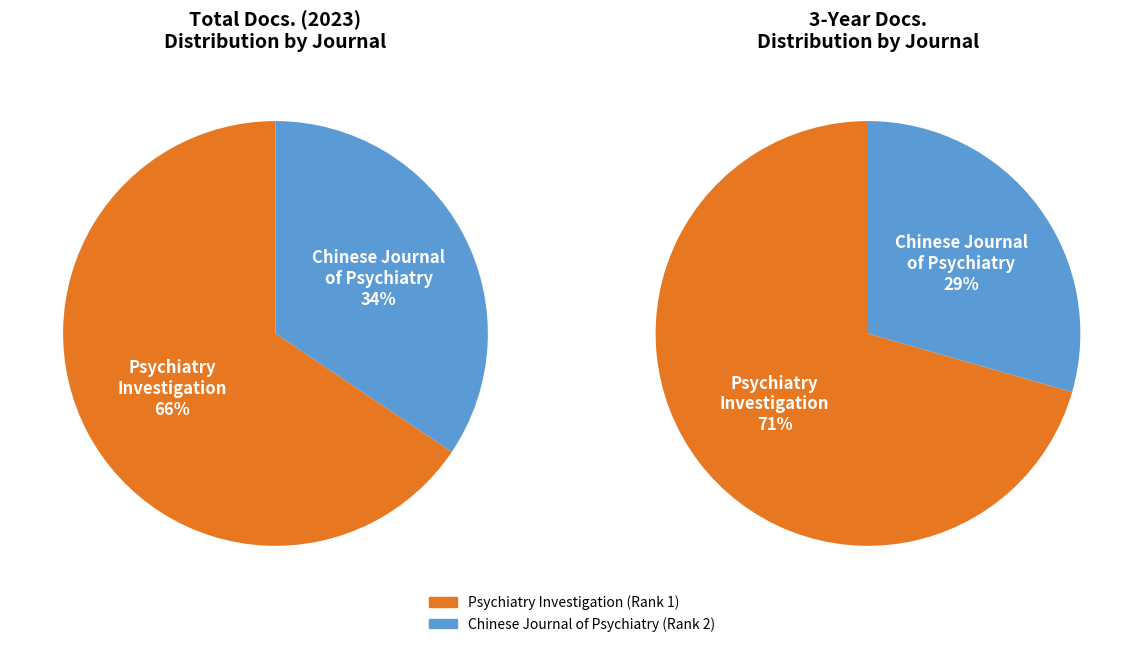

Which slice represents more than half of the pie?

Psychiatry Investigation (Rank 1)